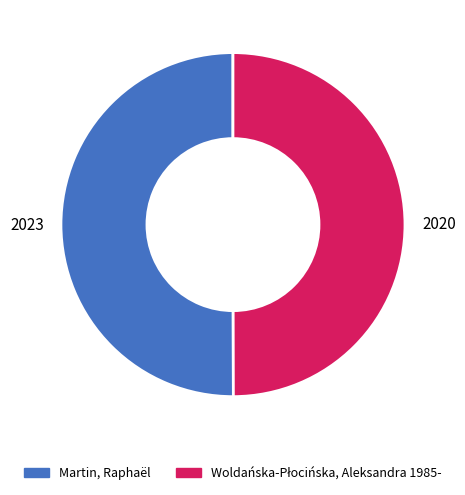

Do 2023 and 2020 together represent more than half of the pie?

Yes